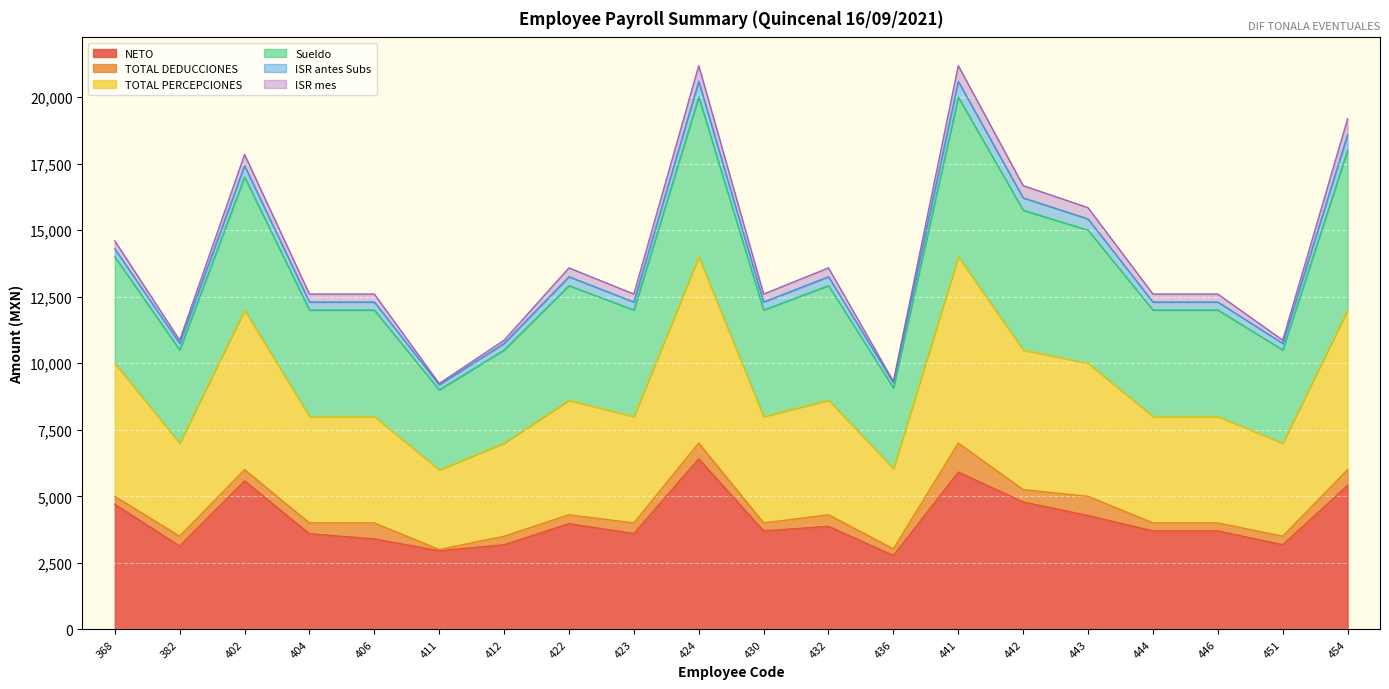

List the labels in order of TOTAL PERCEPCIONES value, largest first.

424, 441, 402, 454, 442, 443, 368, 422, 432, 404, 406, 423, 430, 444, 446, 382, 412, 451, 436, 411